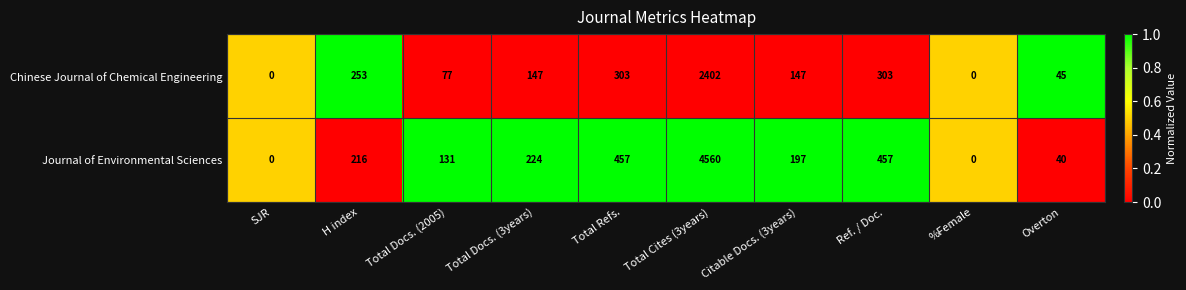

What is the maximum value for Chinese Journal of Chemical Engineering?

2402